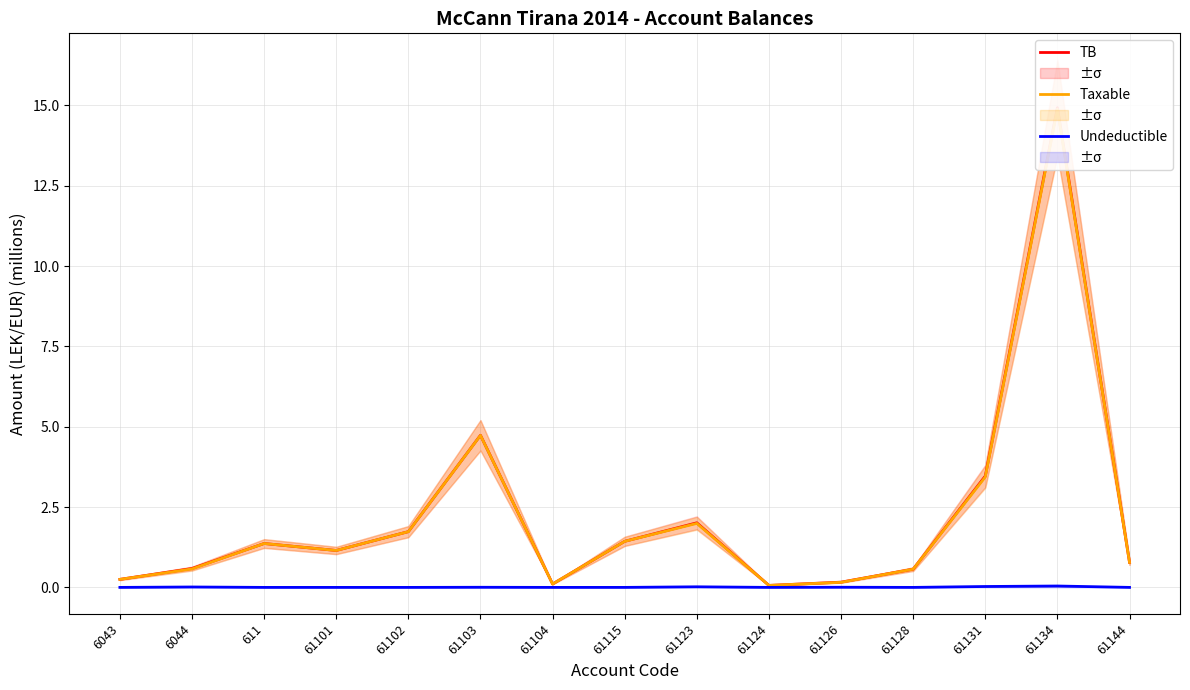

Does the chart display data point markers on the line(s)?

No